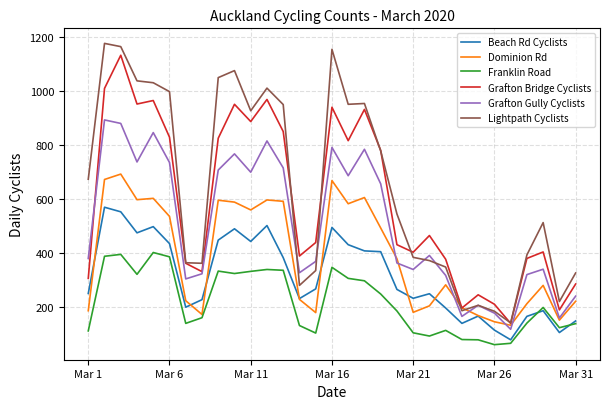

True or false: Franklin Road has more than 1 points higher than both neighbors.

True